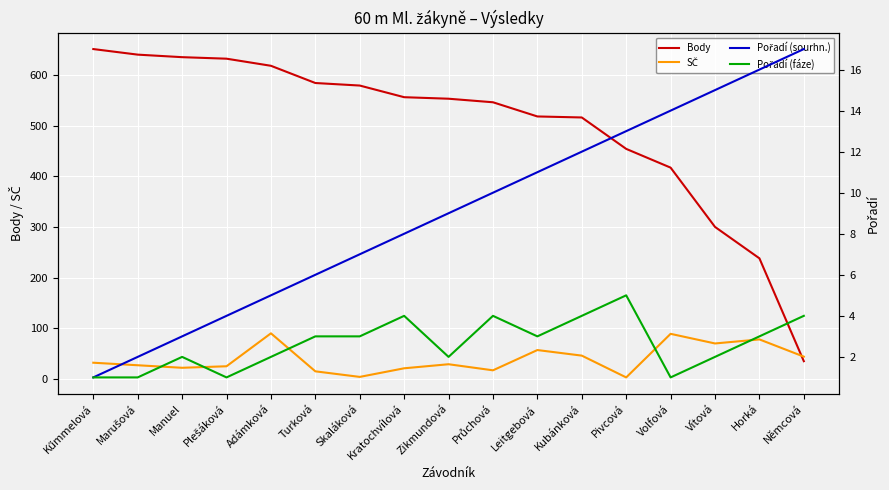

What is the minimum value shown in the chart?

1